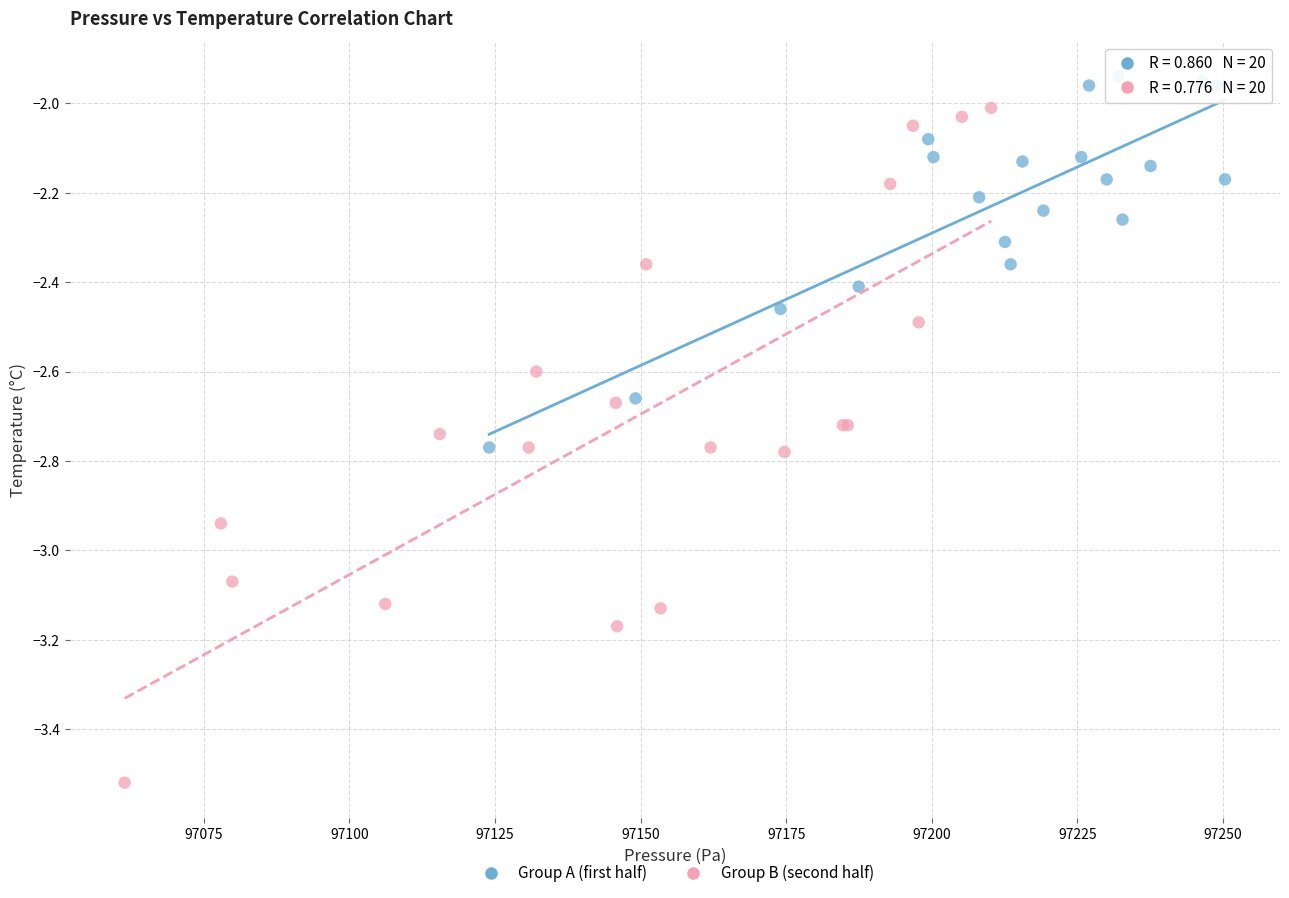

Which series reaches the maximum Y coordinate?

Group A (first half)